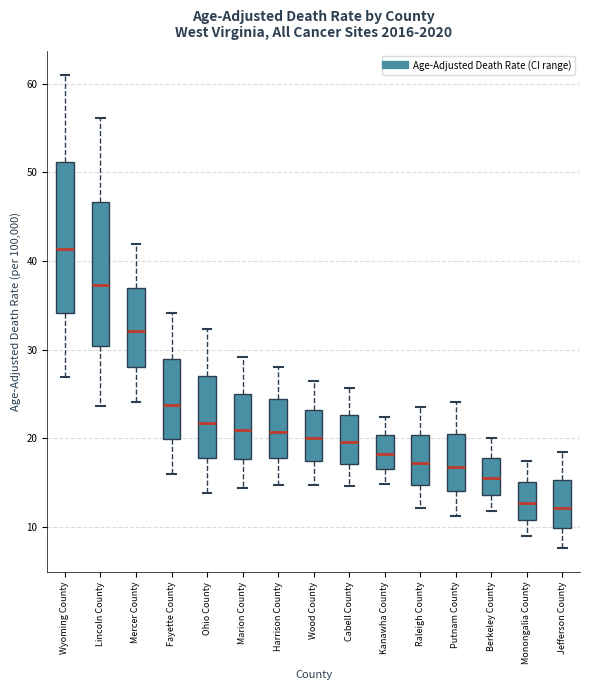

Reading left to right, transcribe this box plot: for each box, give where its median line is, the range the box spans, and where its two whiskers end, as read against the y-axis. The values are not printed on the chart, so give them approximately, as read against the axis.

Wyoming County: median 41, box 34 to 51, whiskers 27 to 61
Lincoln County: median 37, box 30 to 47, whiskers 24 to 56
Mercer County: median 32, box 28 to 37, whiskers 24 to 42
Fayette County: median 24, box 20 to 29, whiskers 16 to 34
Ohio County: median 22, box 18 to 27, whiskers 14 to 32
Marion County: median 21, box 18 to 25, whiskers 14 to 29
Harrison County: median 21, box 18 to 24, whiskers 15 to 28
Wood County: median 20, box 17 to 23, whiskers 15 to 27
Cabell County: median 20, box 17 to 23, whiskers 15 to 26
Kanawha County: median 18, box 17 to 20, whiskers 15 to 22
Raleigh County: median 17, box 15 to 20, whiskers 12 to 24
Putnam County: median 17, box 14 to 20, whiskers 11 to 24
Berkeley County: median 16, box 14 to 18, whiskers 12 to 20
Monongalia County: median 13, box 11 to 15, whiskers 9 to 18
Jefferson County: median 12, box 10 to 15, whiskers 8 to 19